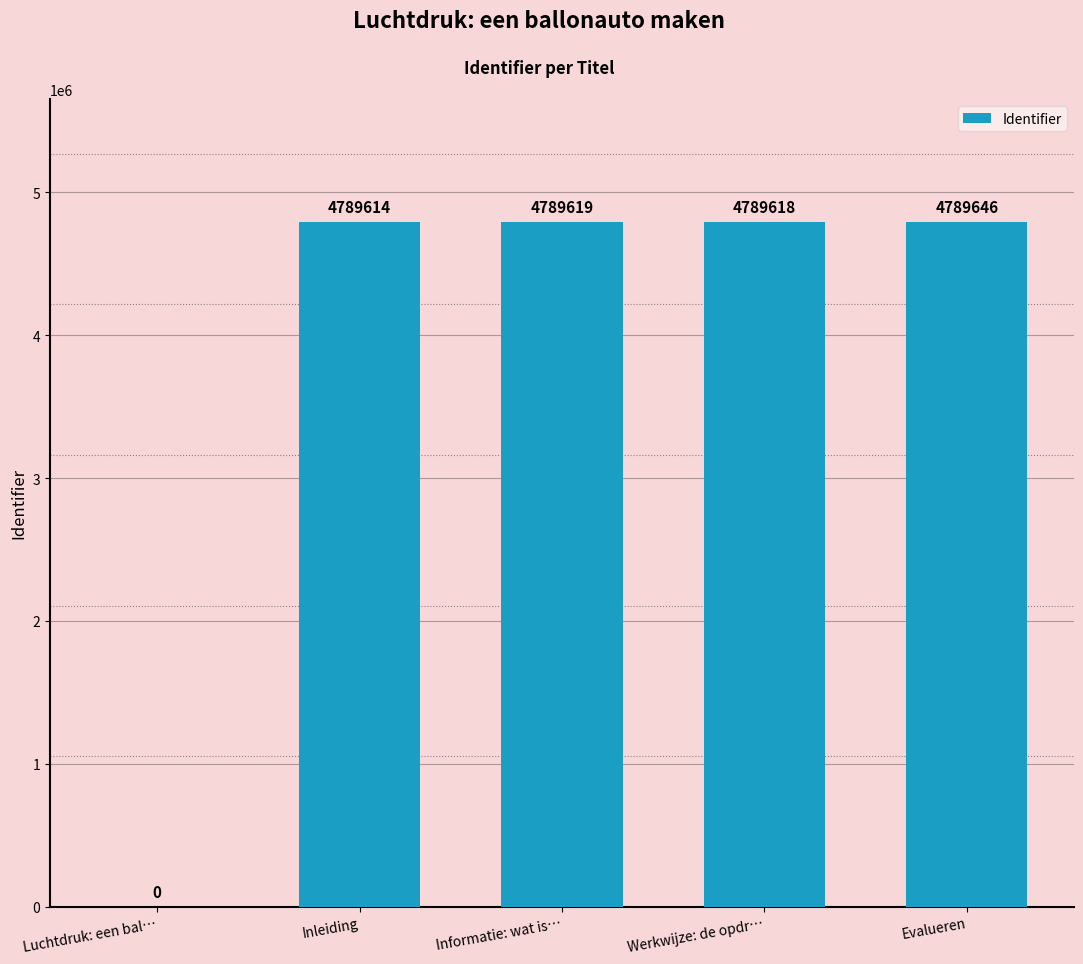

Count the number of categories in the chart.

5